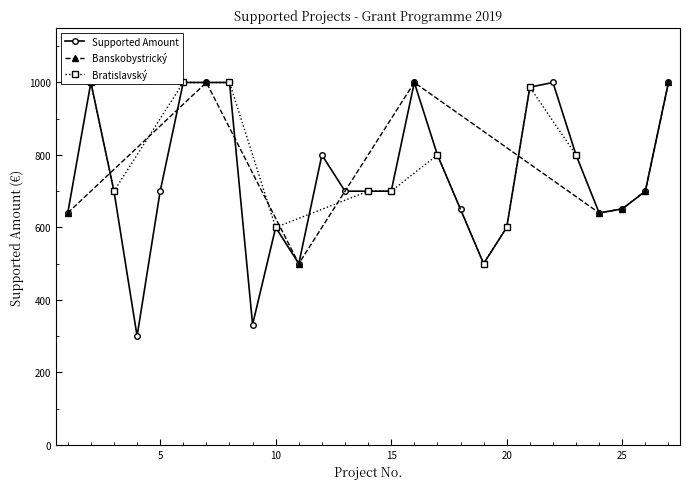

At which category does the chart reach its peak across all series?

2